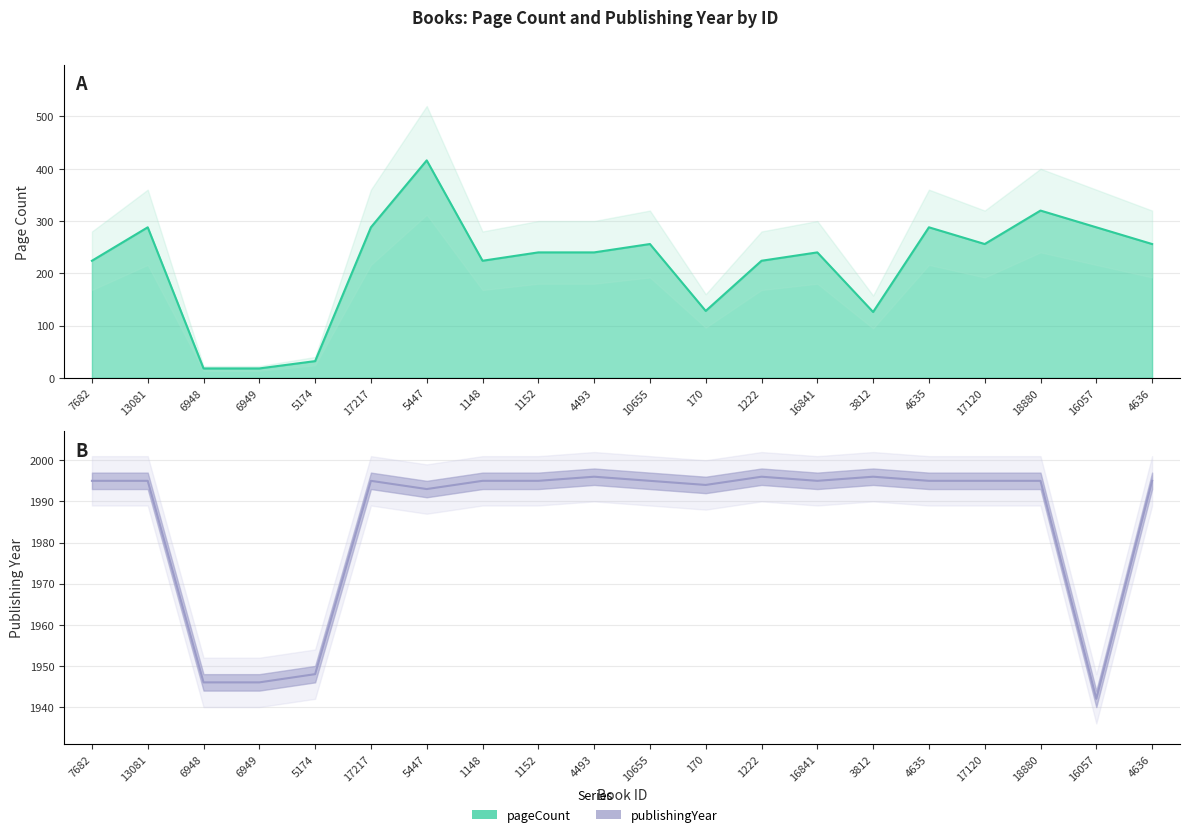

How many lines are shown in the chart?

2